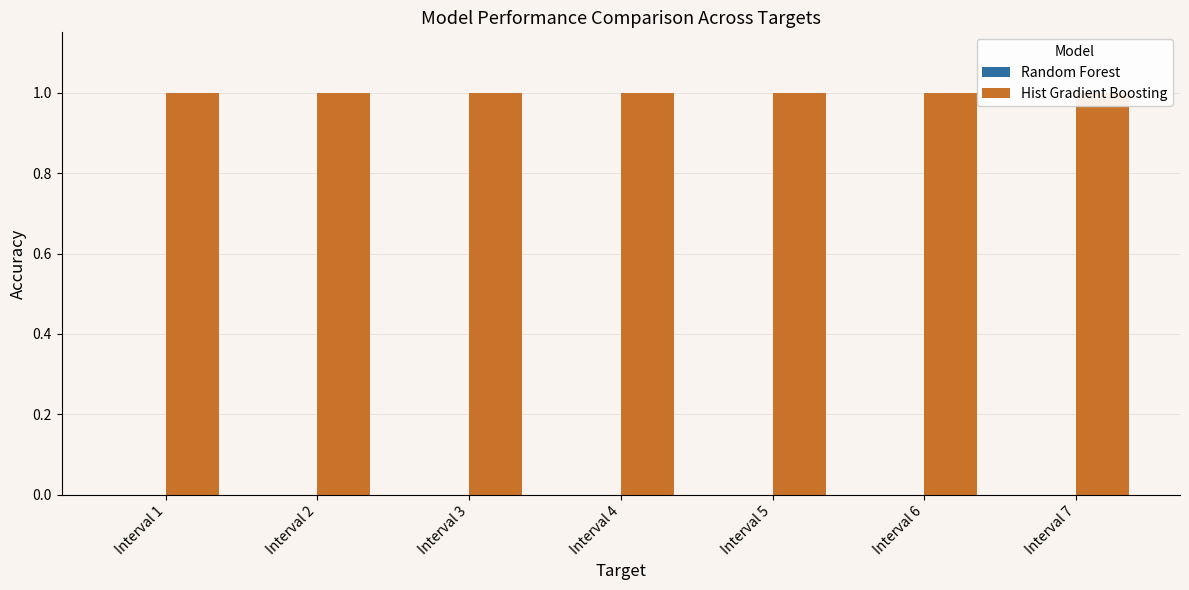

Is it true that Random Forest equals 0 at Interval 6?

True